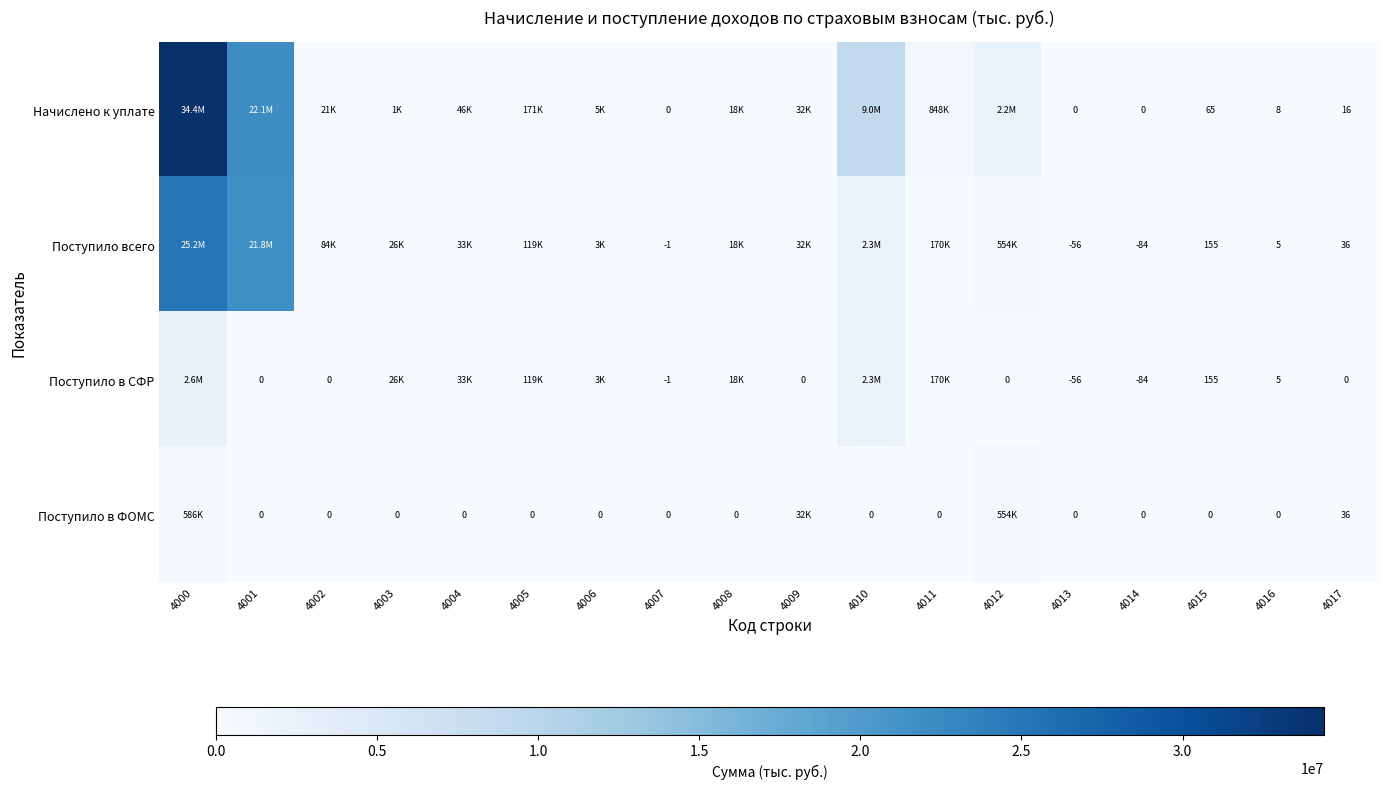

The Поступило всего series shows 243 at 4015. True or false?

False